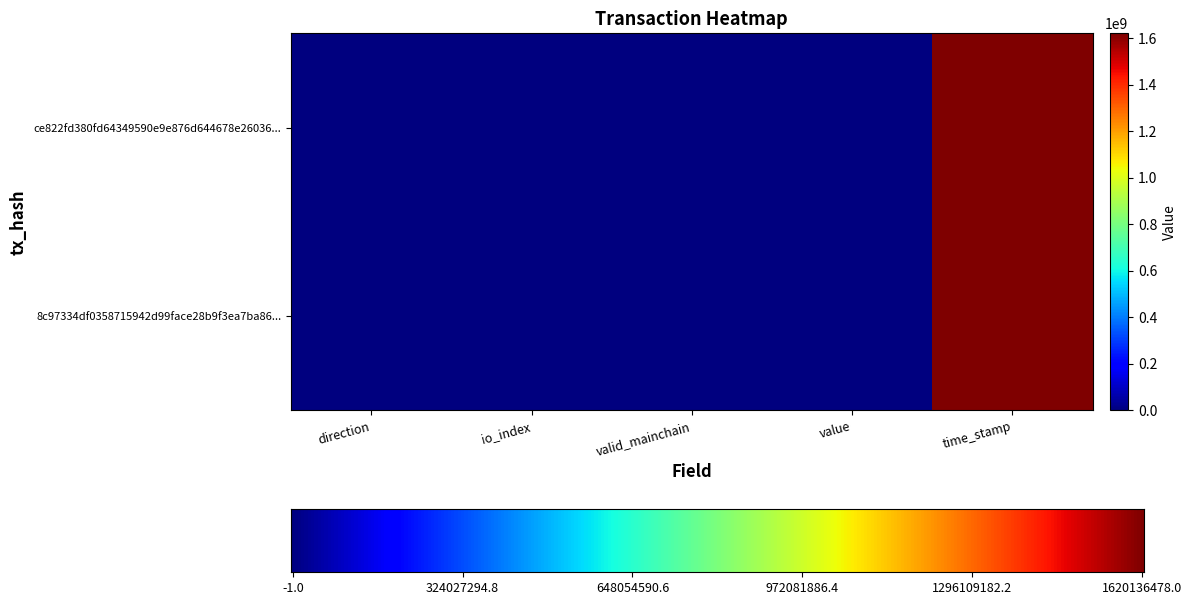

List the series in order of their overall mean, highest first.

ce822fd380fd64349590e9e876d644678e26036, 8c97334df0358715942d99face28b9f3ea7ba86